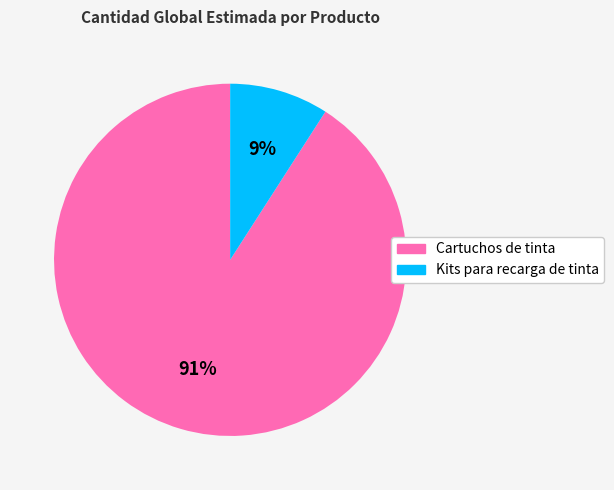

Do Kits para recarga de tinta and Cartuchos de tinta together represent more than half of the pie?

Yes